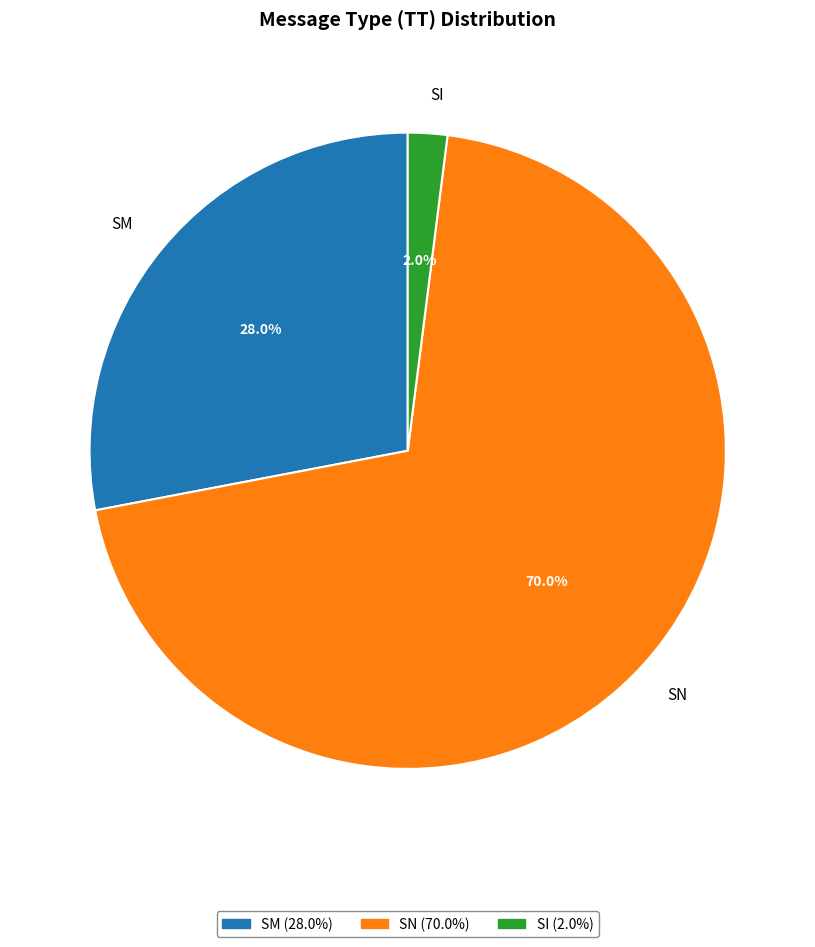

What is the majority slice?

SN